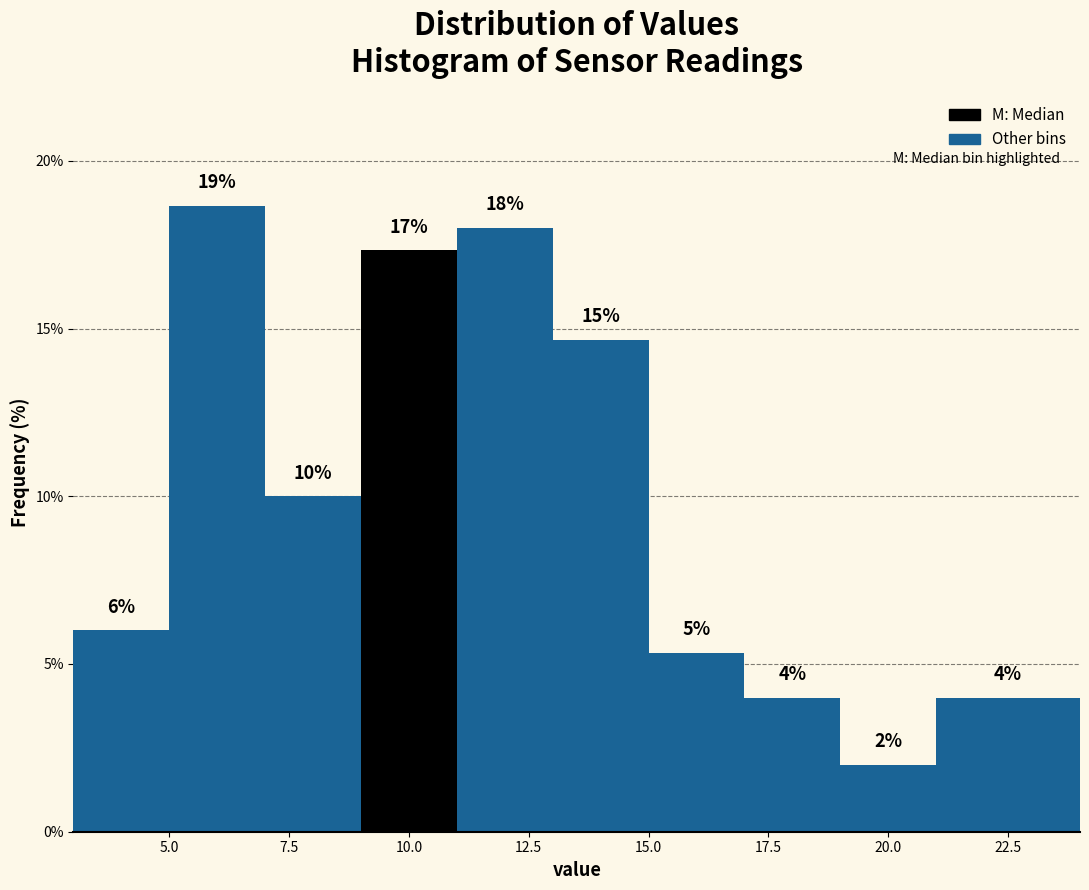

Over which range of the x-axis is the bar tallest?

5 to 7